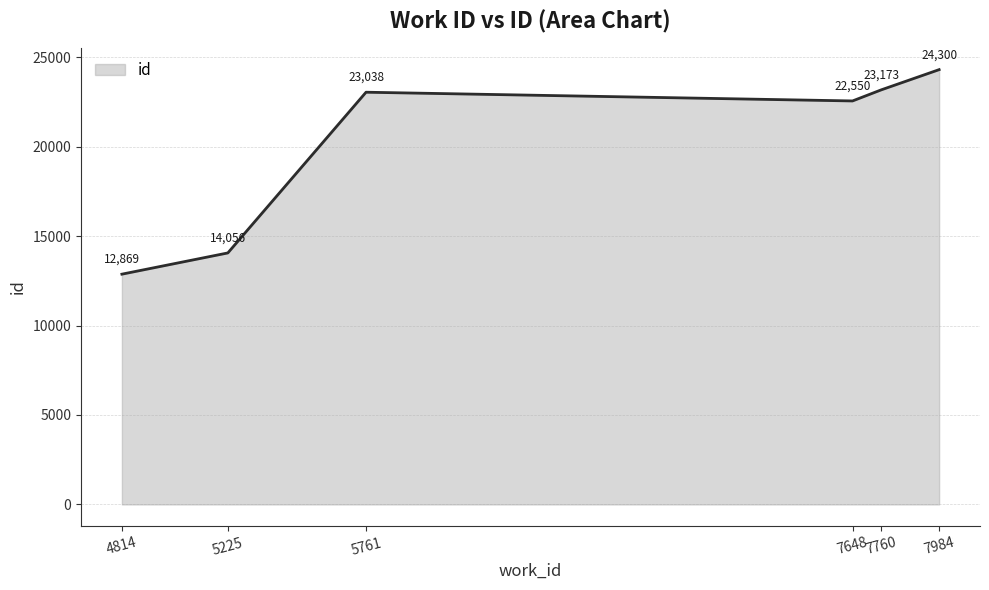

What value does the data have at 4814?

12869